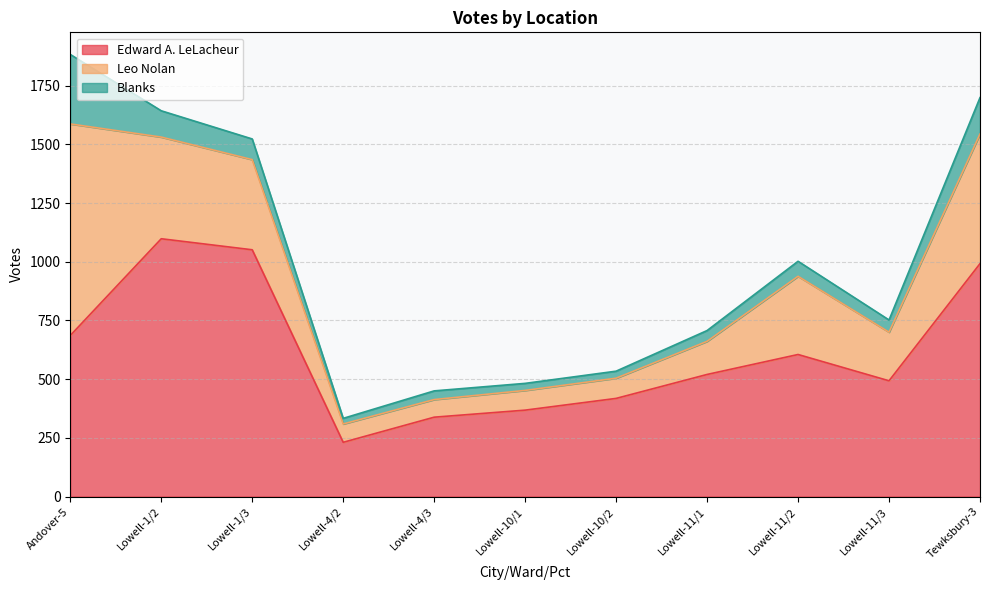

How many data points in Leo Nolan are above 207?

5